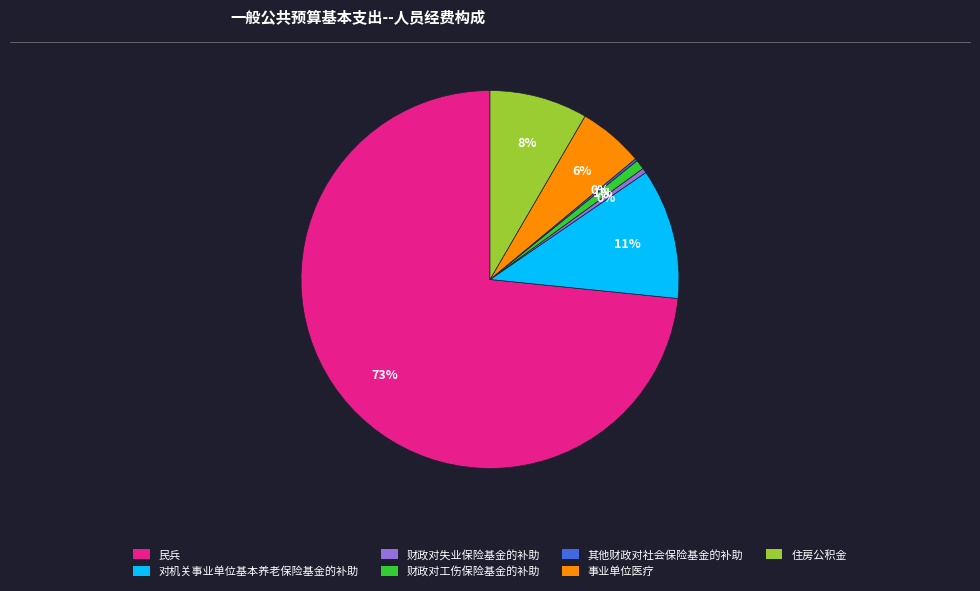

To the nearest percent, what is the average slice percentage?

14%